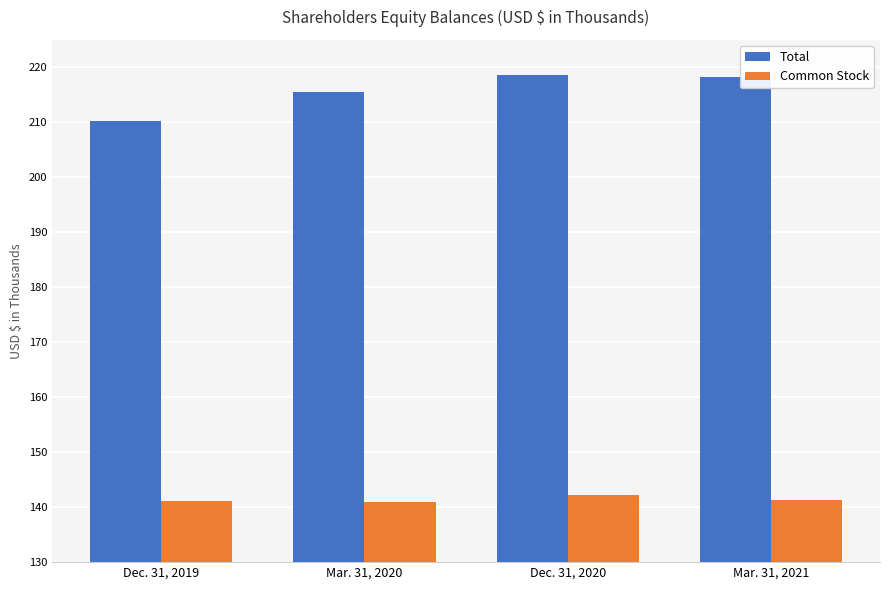

List the series in order of their overall mean, lowest first.

Common Stock, Total